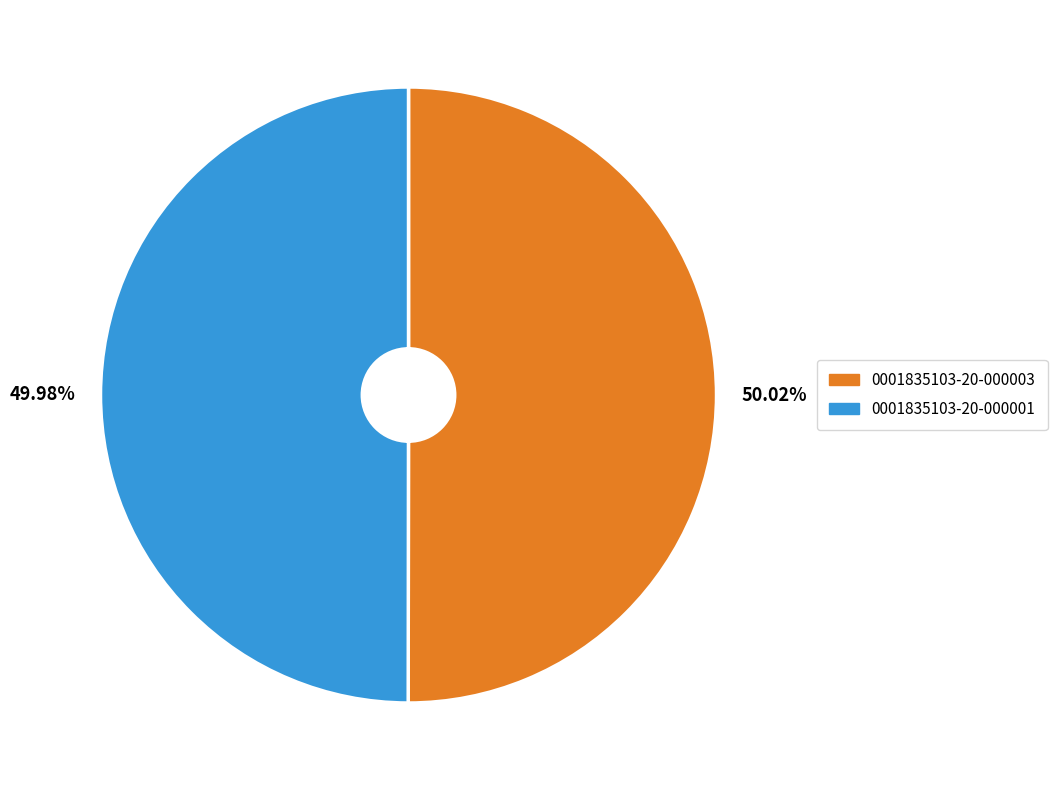

The 0001835103-20-000001 slice represents 57% of the pie. True or false?

False